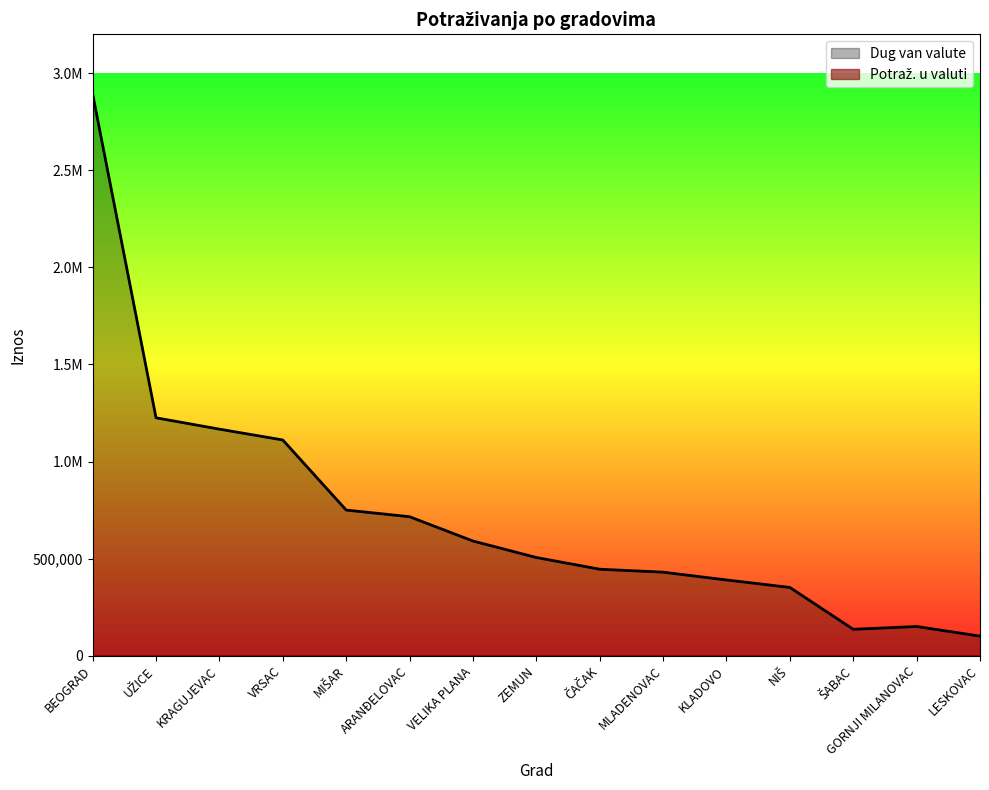

What is the value of the 4th point from the left?

1110826.8